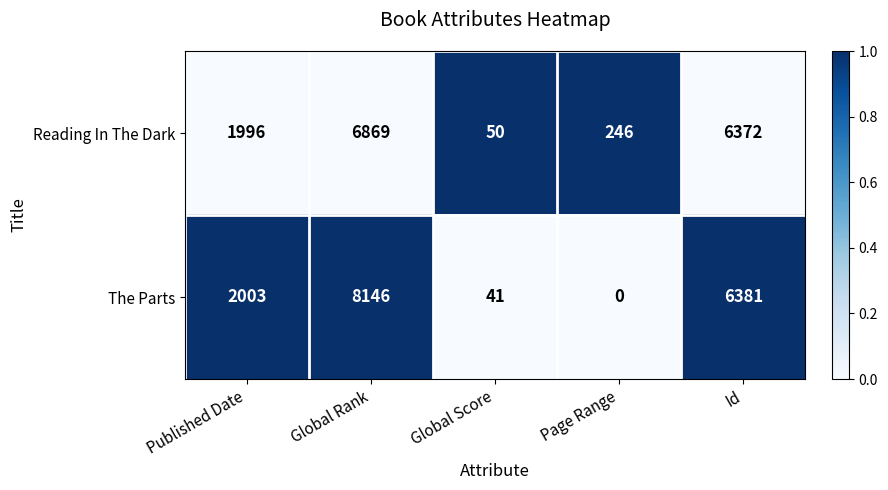

What is the difference between the second highest and minimum values in the Reading In The Dark series?

6322